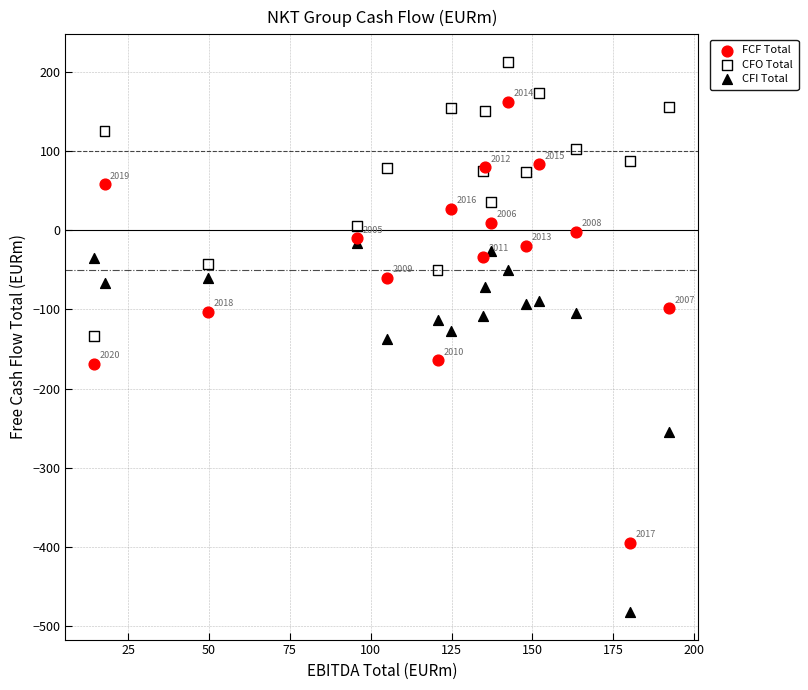

Which series contains the lowest Y value?

CFI Total